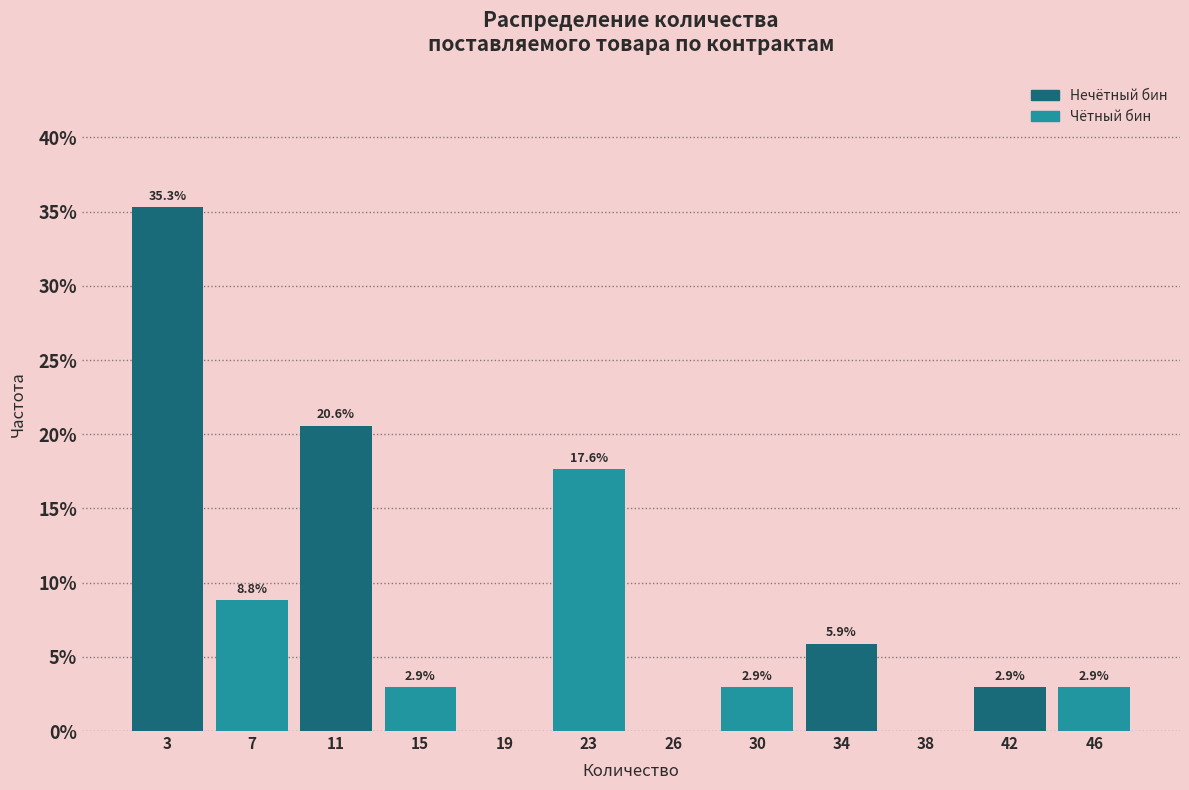

Which range on the x-axis has the tallest bar?

1.0 to 5.0